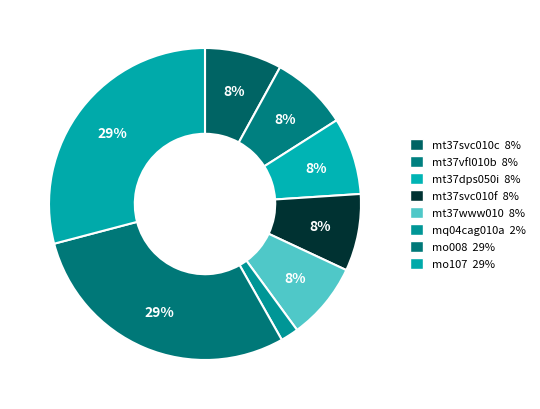

What percentage do mt37www010 and mt37vfl010b together represent?

16.0%